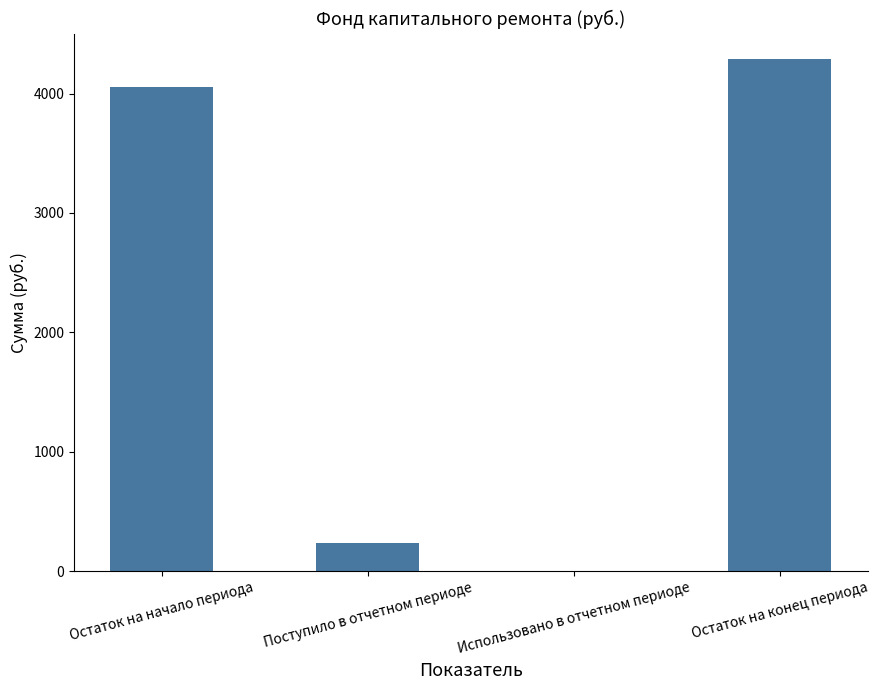

Which category has the highest value across all series?

Остаток на конец периода